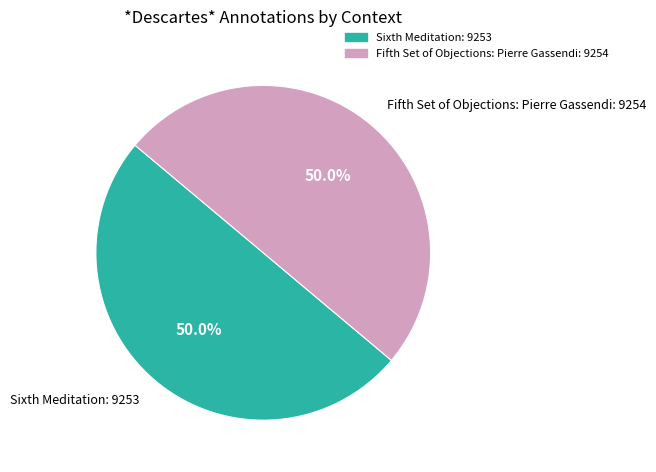

What percentage do Sixth Meditation and Fifth Set of Objections: Pierre Gassendi together represent?

100.0%